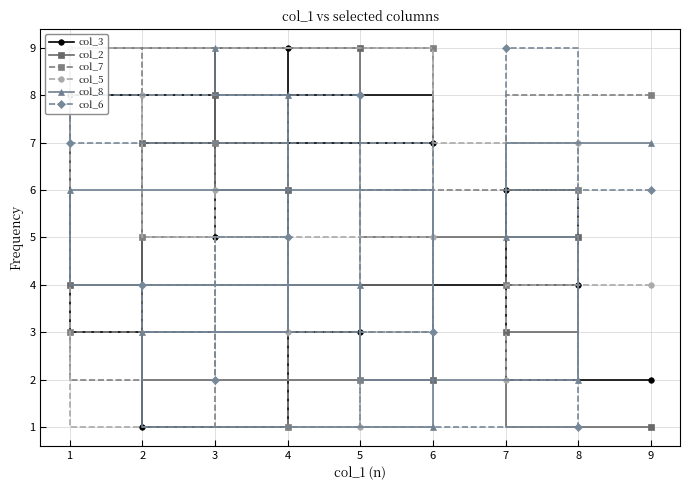

List the series in order of their peak value, highest first.

col_3, col_2, col_7, col_5, col_8, col_6